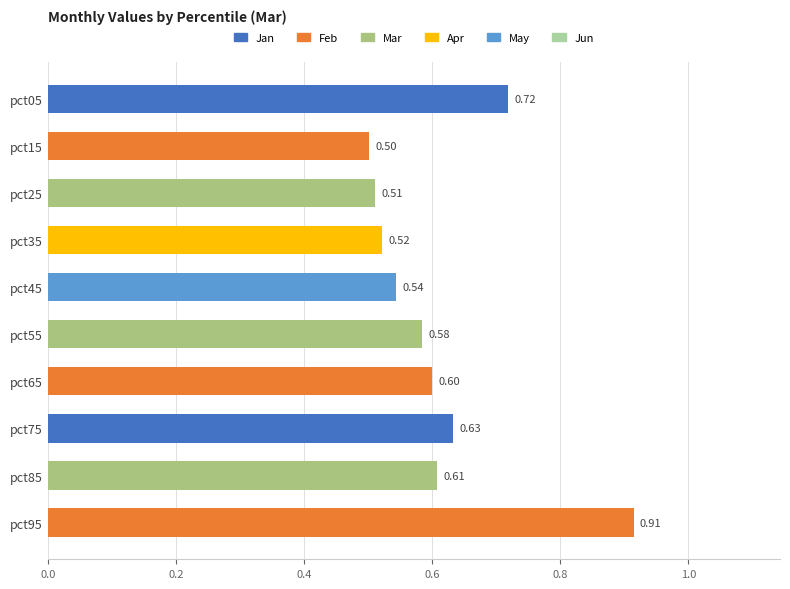

At which category does the chart reach its minimum across all series?

pct15